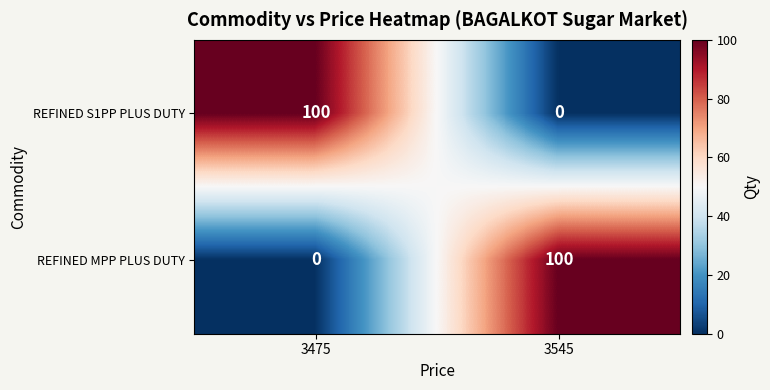

The REFINED S1PP PLUS DUTY series shows 0 at 3545. True or false?

True